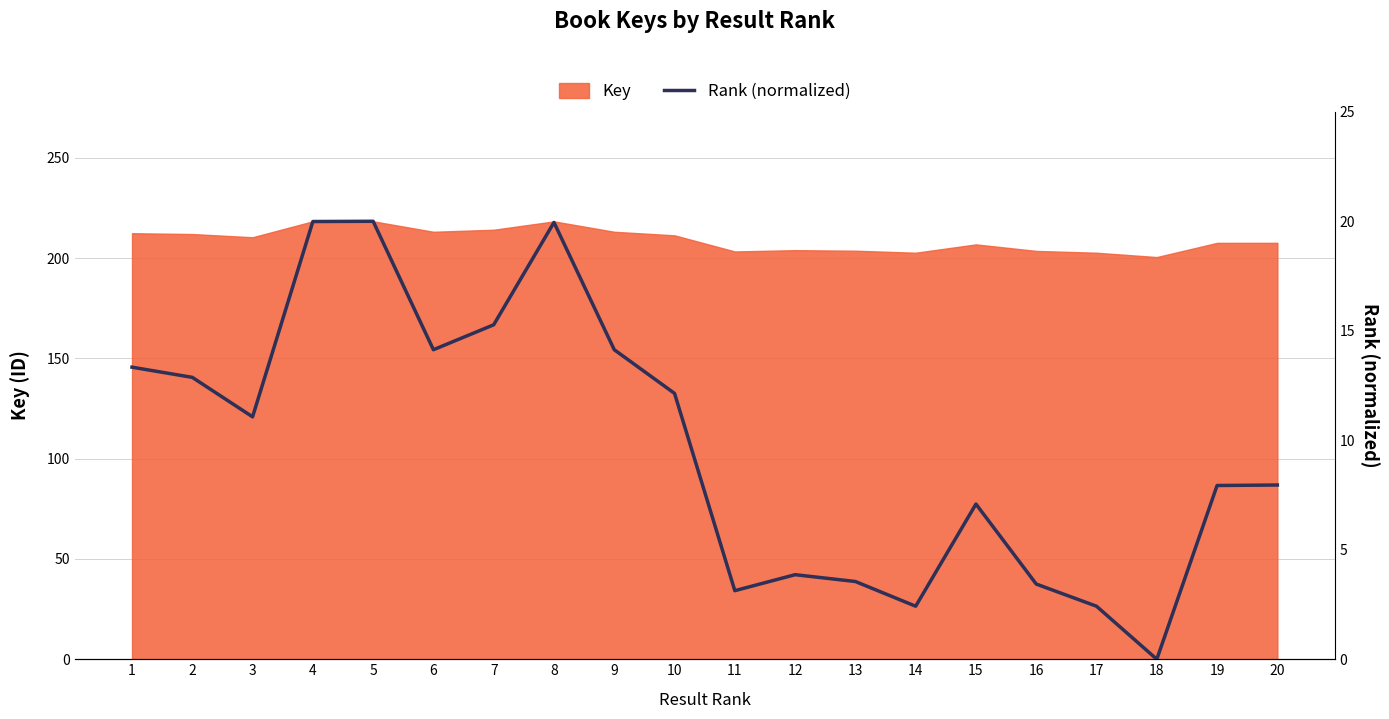

What is the value of the 3rd point from the left?

11.1